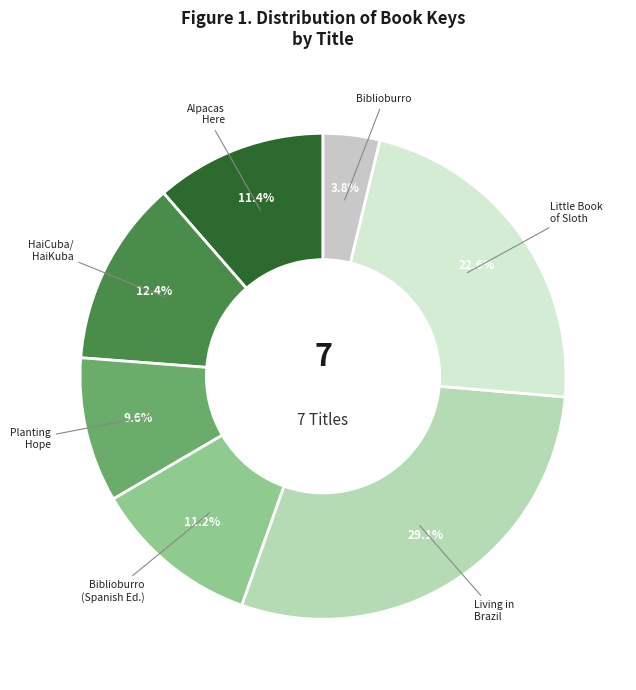

Between Little Book of Sloth and Planting Hope, which is larger?

Little Book of Sloth